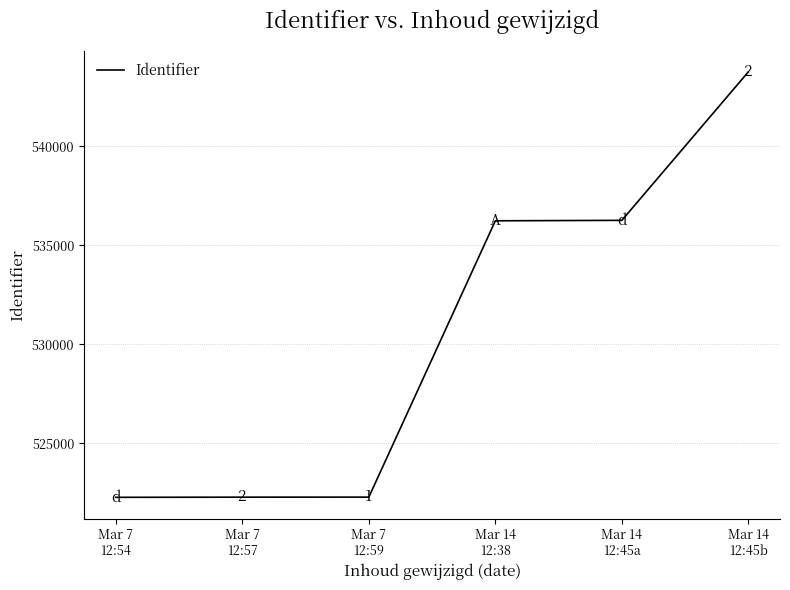

How many values are below 536237?

3